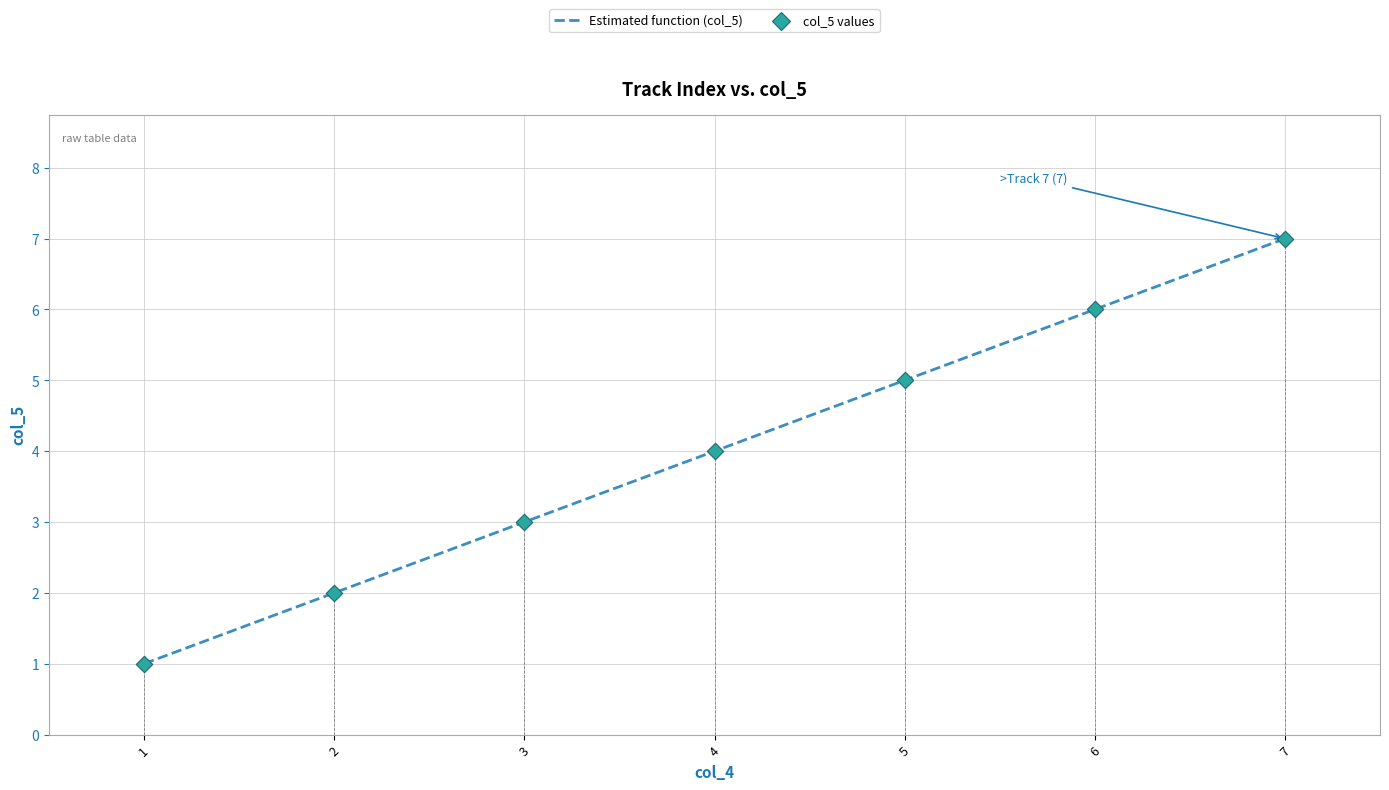

At how many categories does at least one series exceed 3?

4